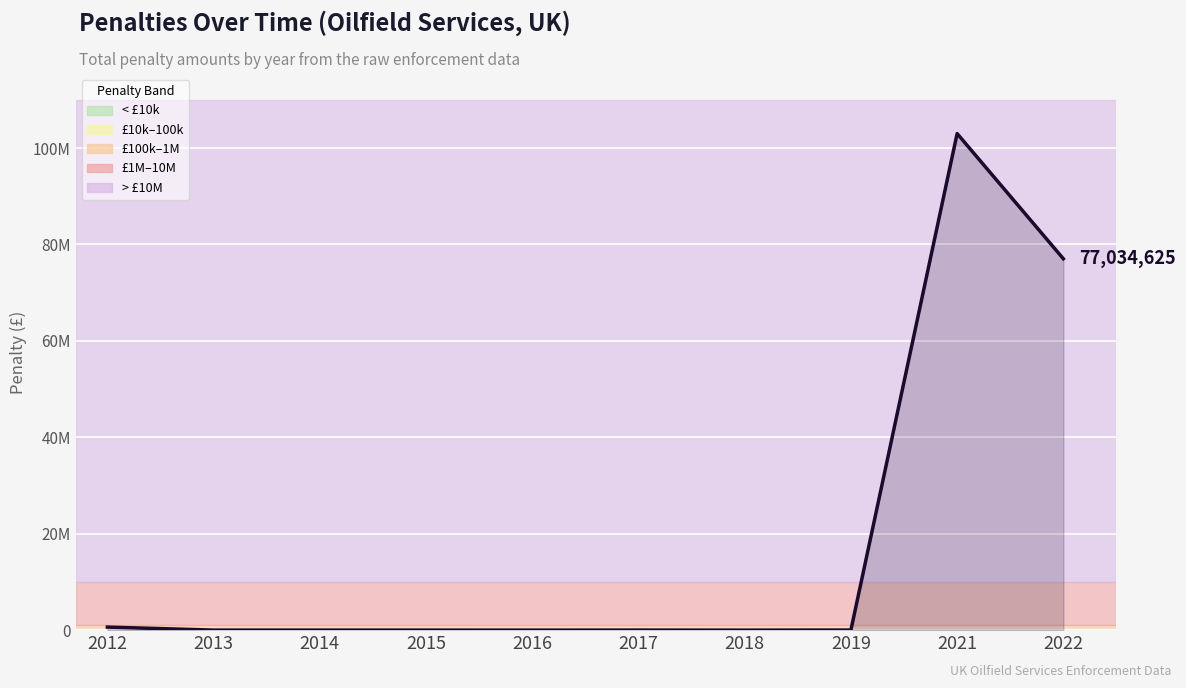

True or false: the data has more than 2 interior local peaks.

False